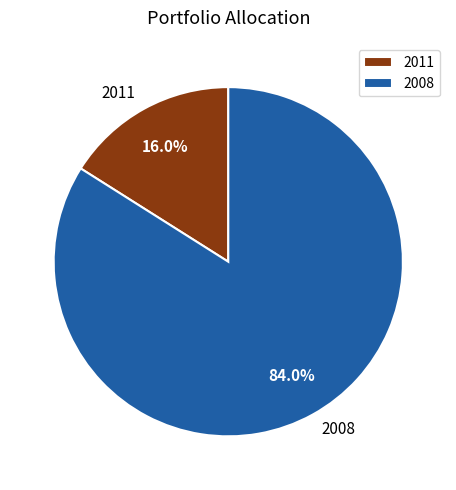

To the nearest percent, what percentage of the pie is 2011?

16%